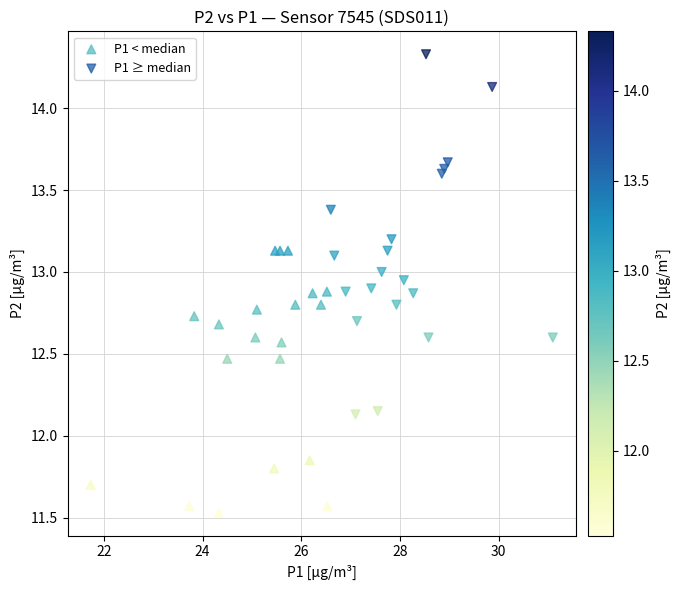

Which series contains the lowest Y value?

P1 < median